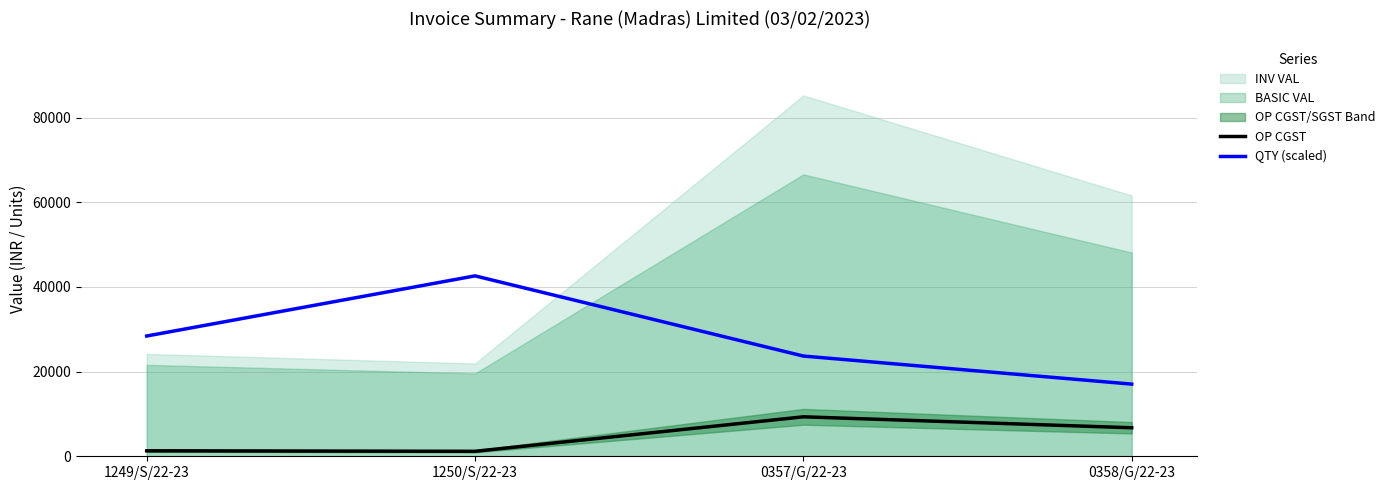

The value of QTY (scaled) at 0357/G/22-23 is 23681.8. True or false?

True